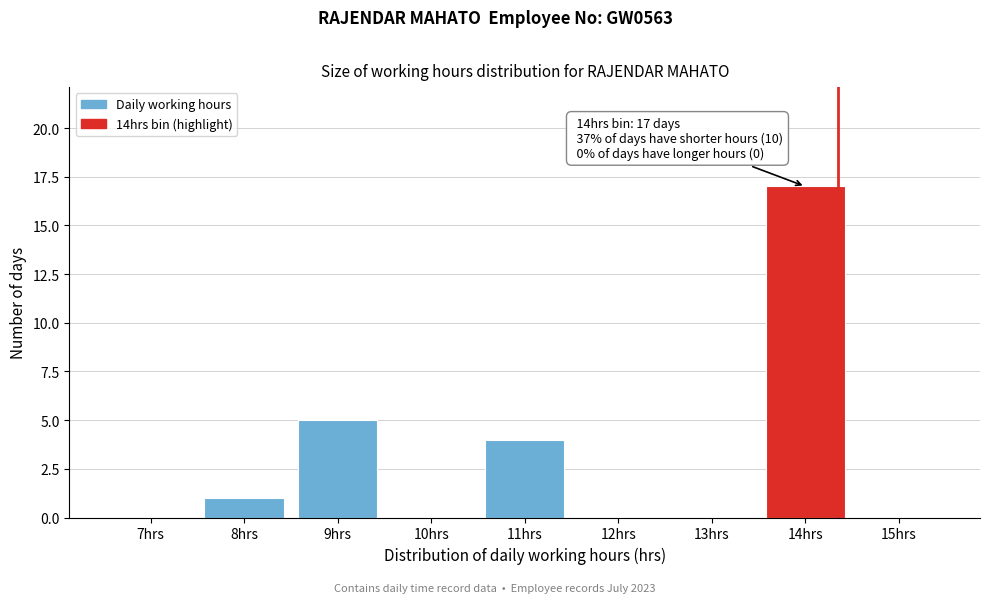

Reading right to left, transcribe all the data shown in this chart.

15hrs=0	14hrs=17	13hrs=0	12hrs=0	11hrs=4	10hrs=0	9hrs=5	8hrs=1	7hrs=0